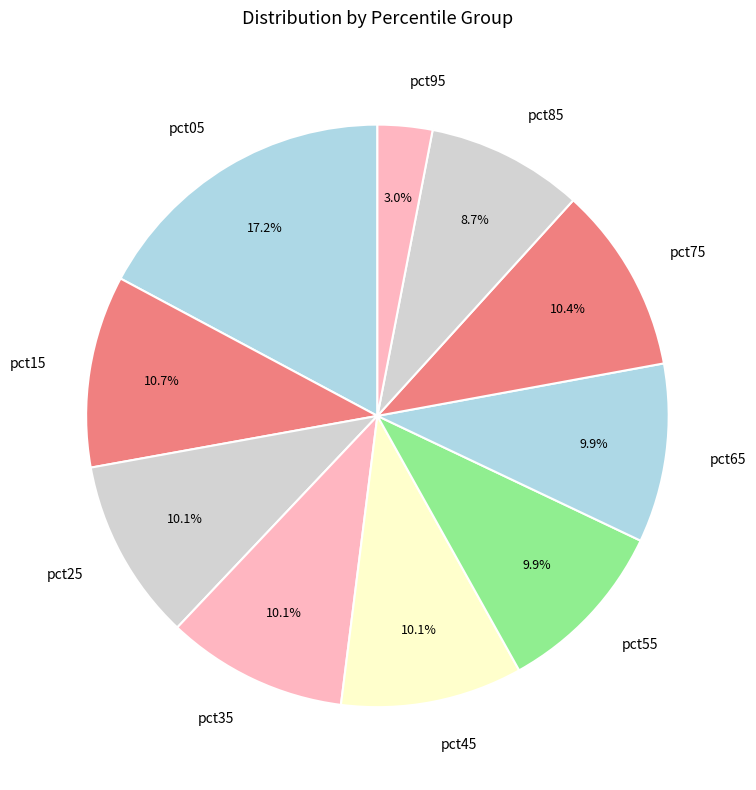

Which category has the biggest portion of the pie?

pct05